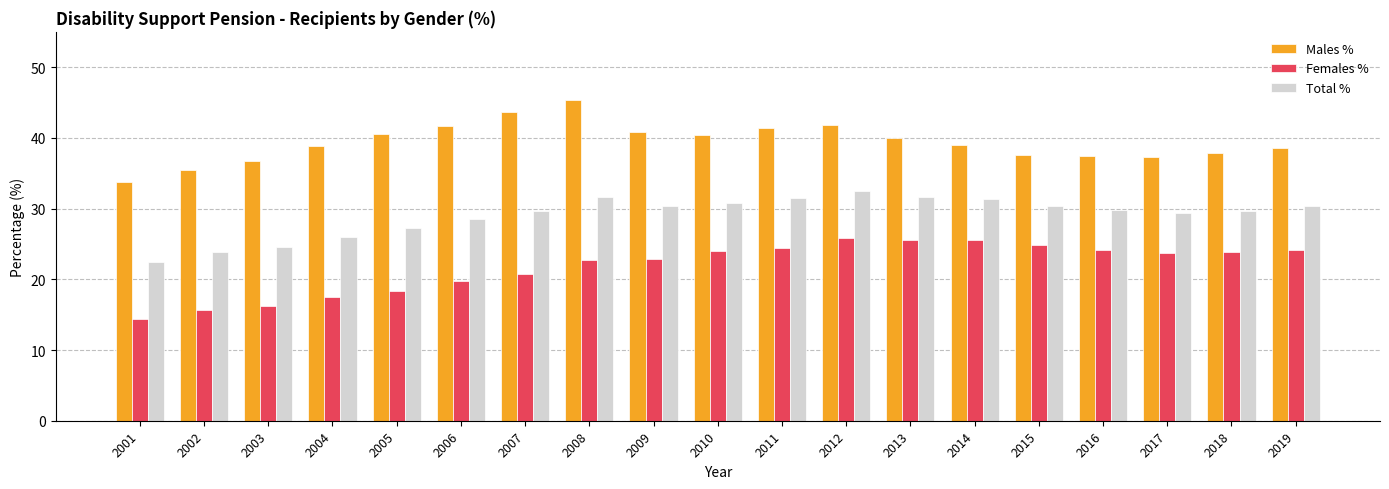

What is the total value across all series at 2016?

91.5